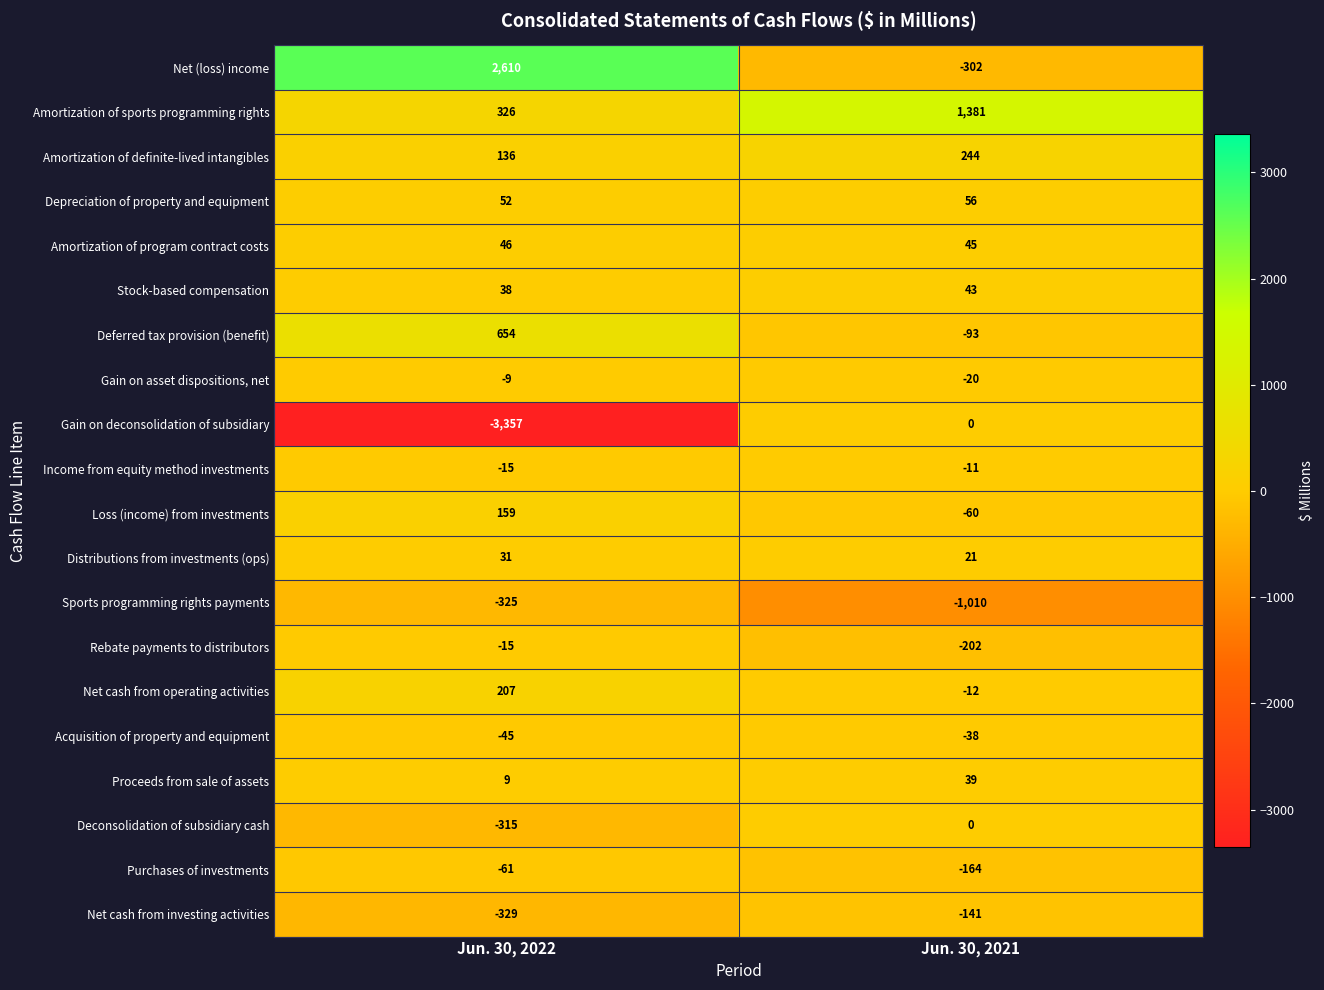

The value of Proceeds from sale of assets at Jun. 30, 2021 is 39. True or false?

True